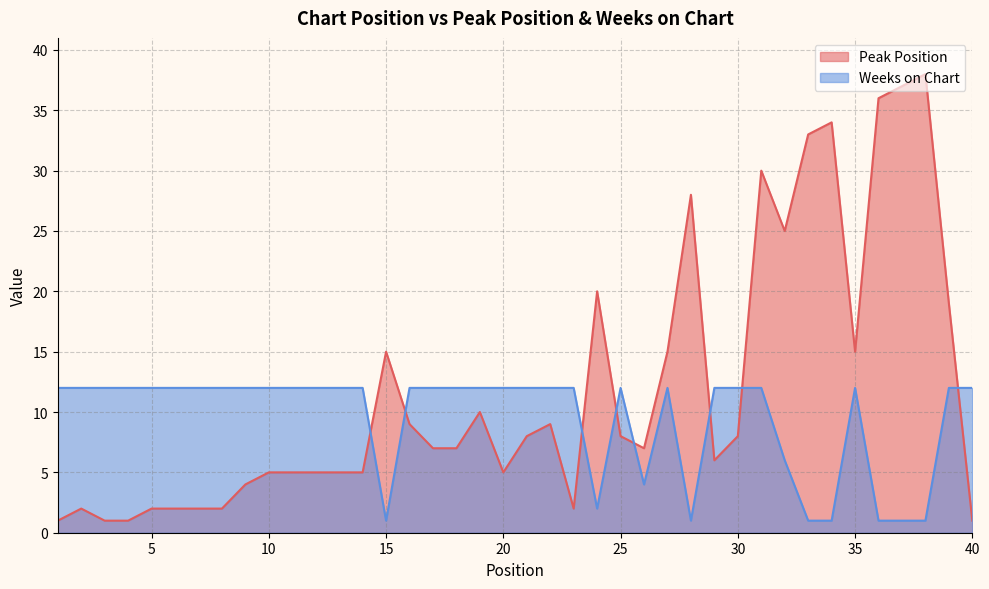

After their last crossing, which series has the higher values: Peak Position or Weeks on Chart?

Weeks on Chart